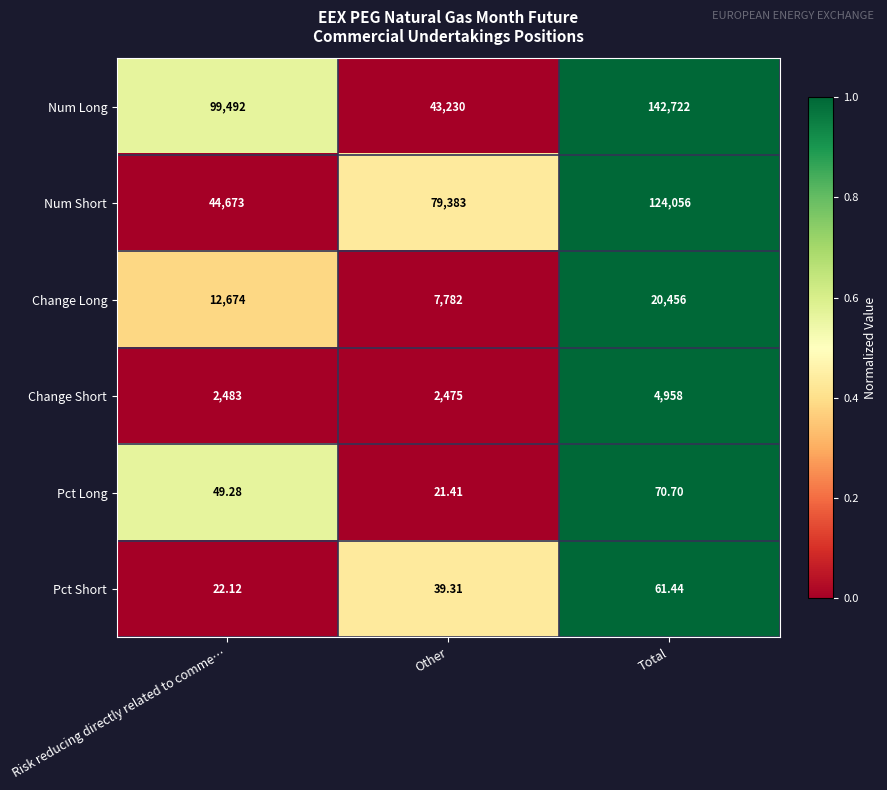

At which label is Pct Short closest to 41?

Other